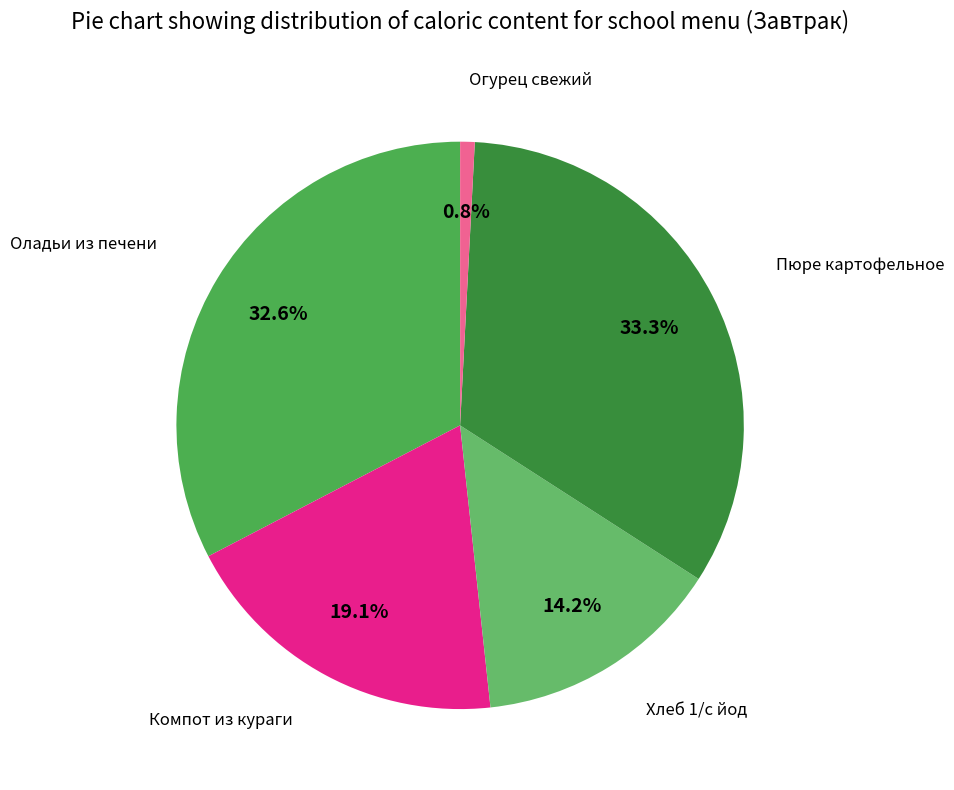

Does any single category account for the majority?

No